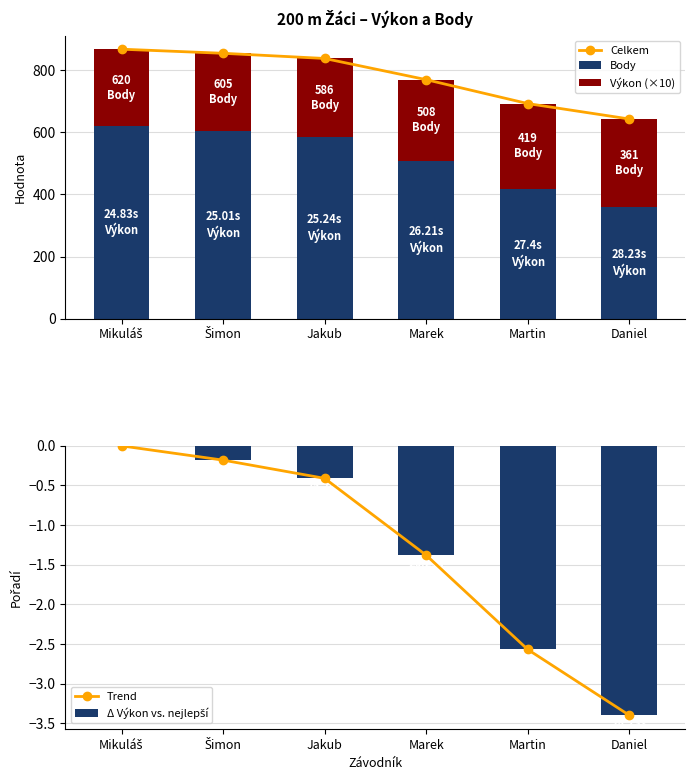

What is the approximate value of Celkem at Mikuláš?

868.3